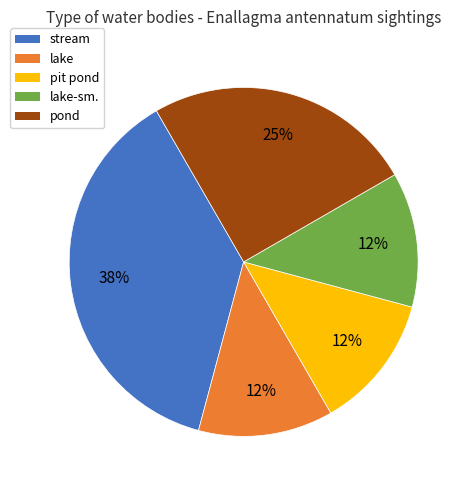

To the nearest percent, what percentage of the pie is pond?

25%